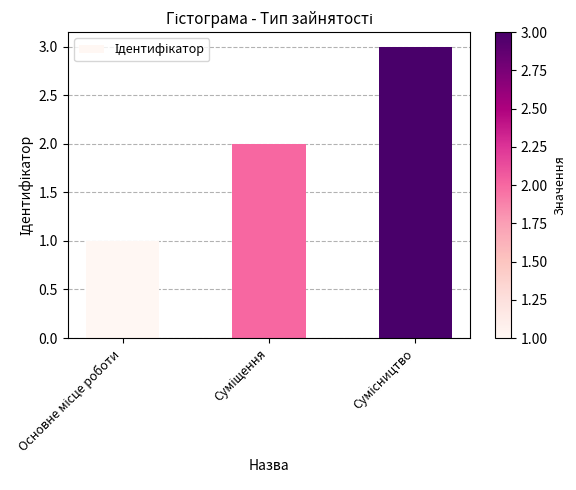

What is the maximum value shown in the chart?

3